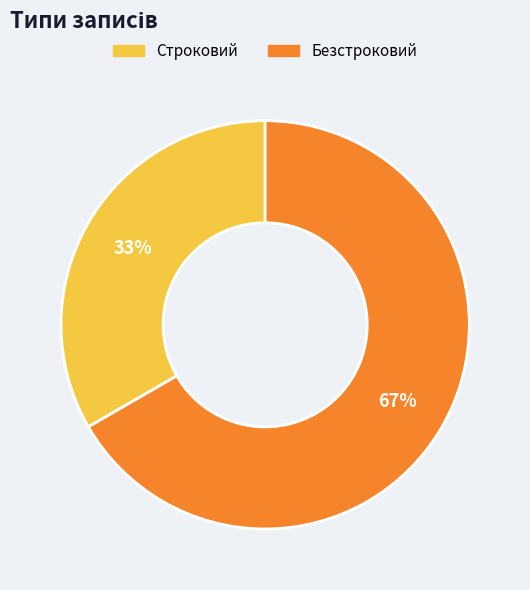

To the nearest percent, what is the combined percentage of Безстроковий and Строковий?

100%